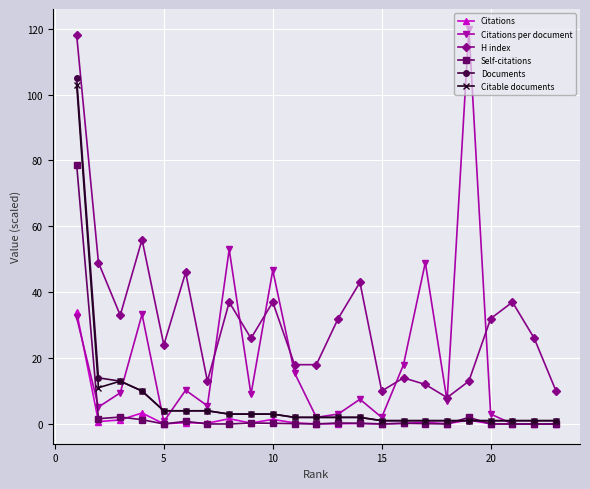

True or false: Citations per document has more than 0 interior local peaks.

True